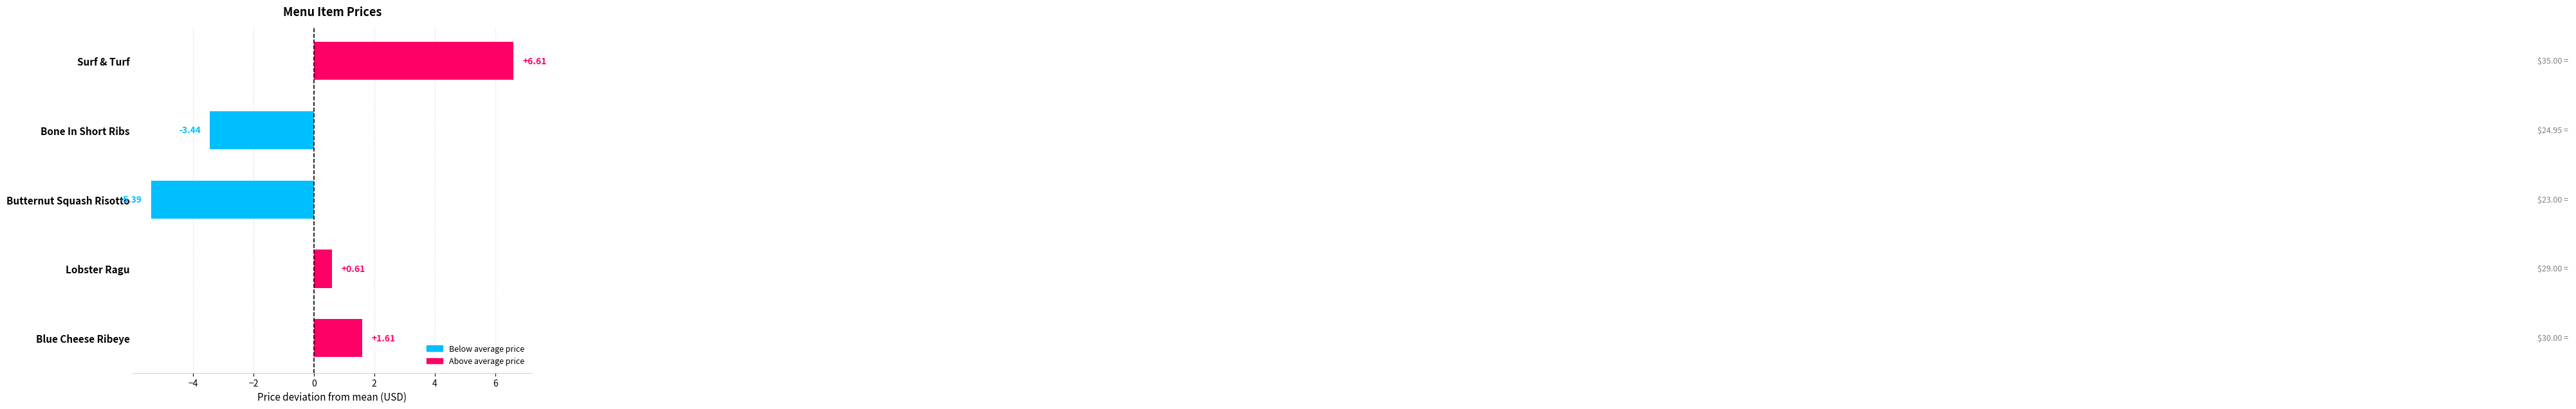

What is the difference between the maximum and minimum values?

12.0